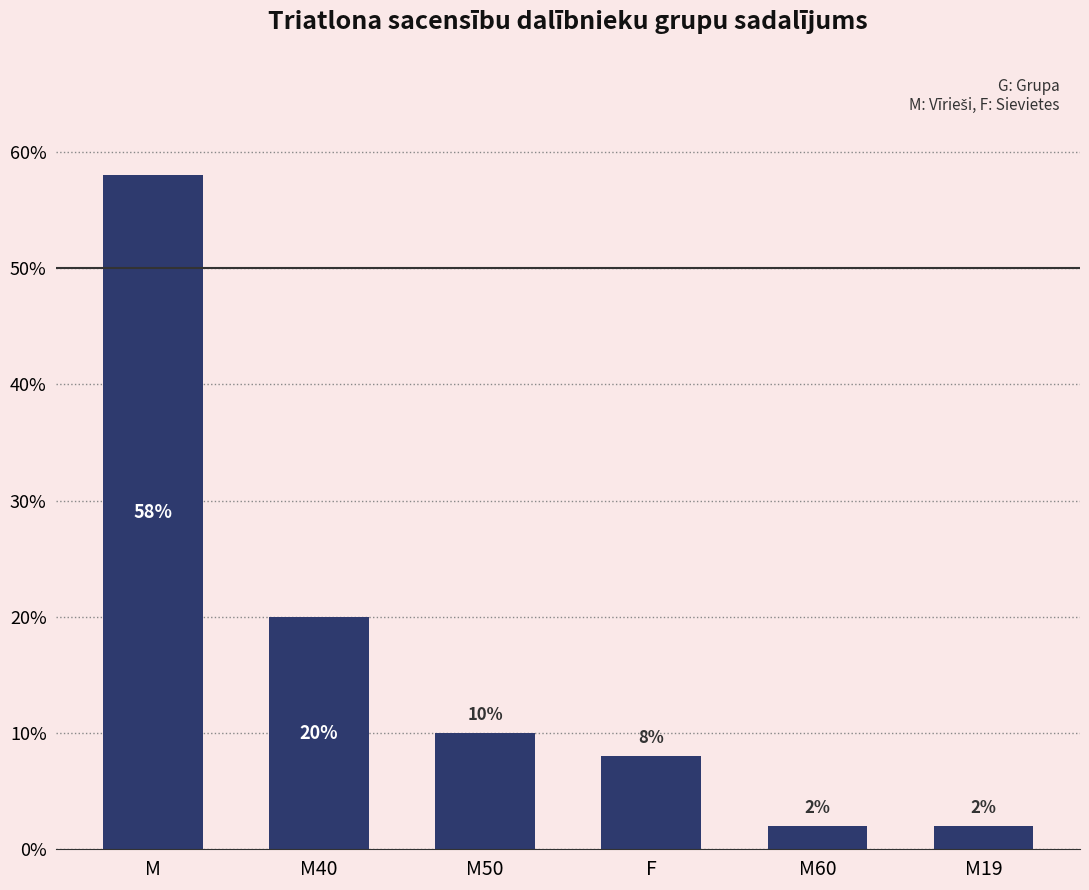

Between F and M40, which is larger?

M40